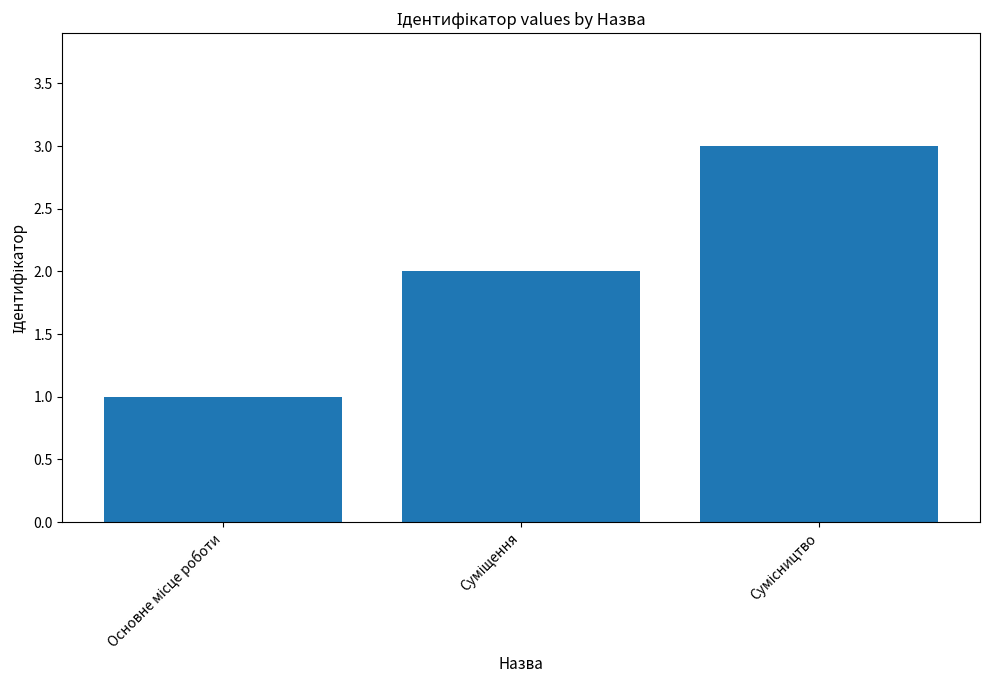

What is the maximum value shown in the chart?

3